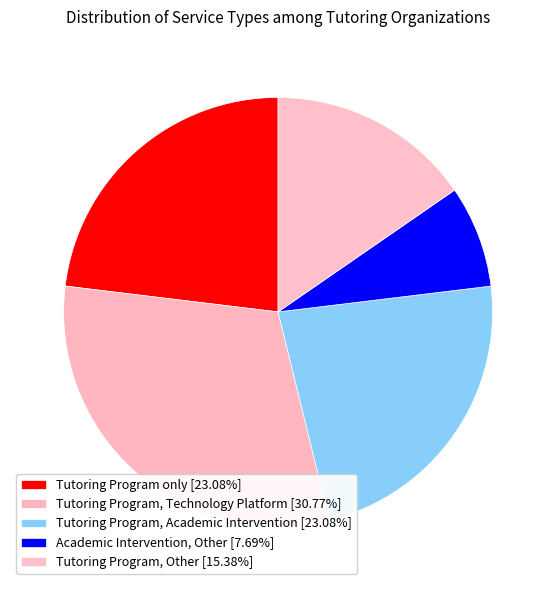

Which slice is the largest?

Tutoring Program, Technology Platform